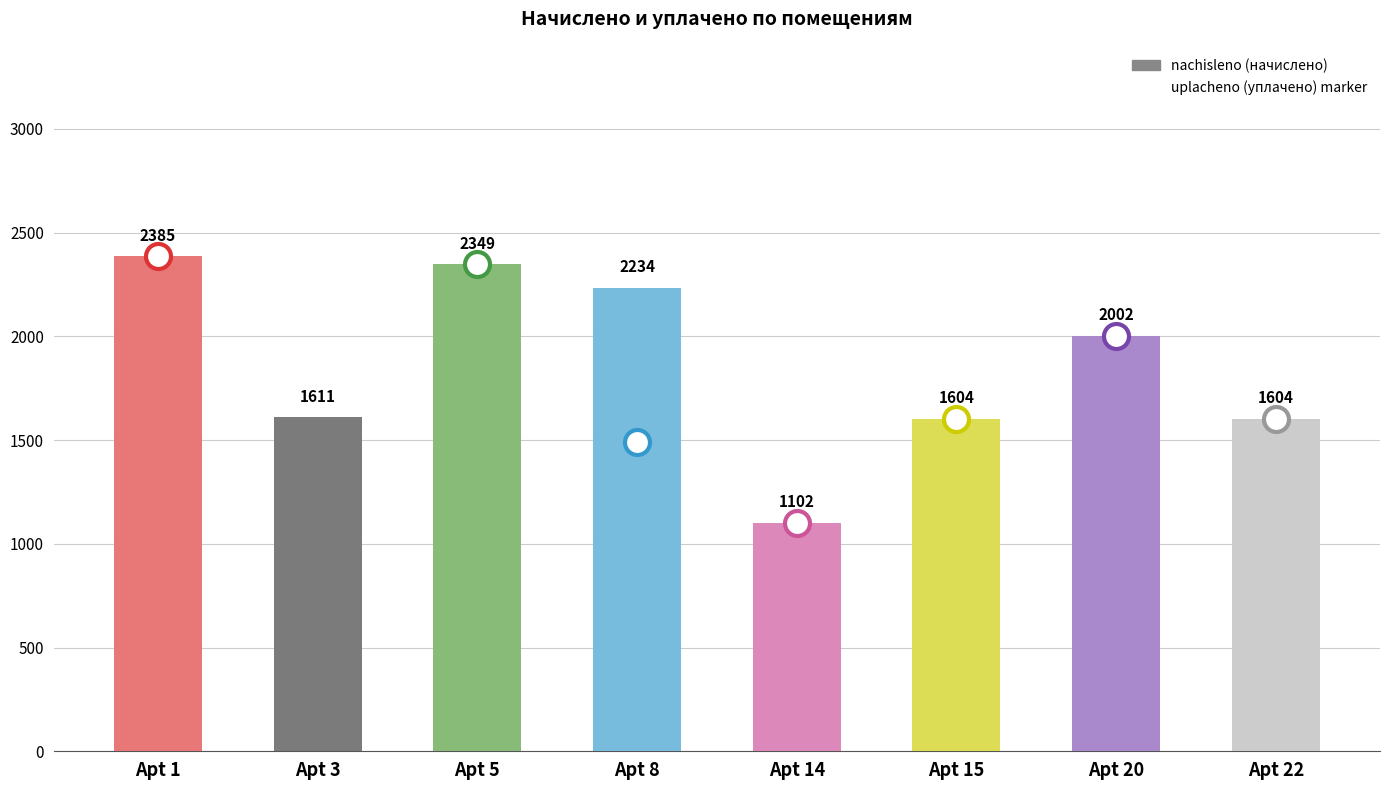

What is the sum of the values at Apt 3 and Apt 22?

3215.1